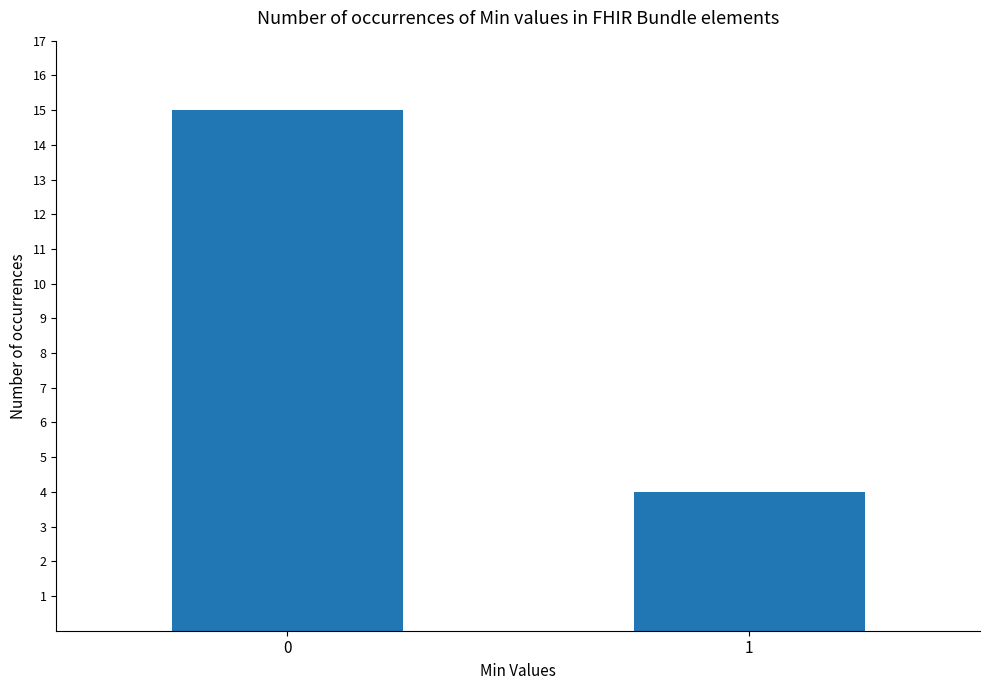

What is the difference between the maximum and minimum values?

11